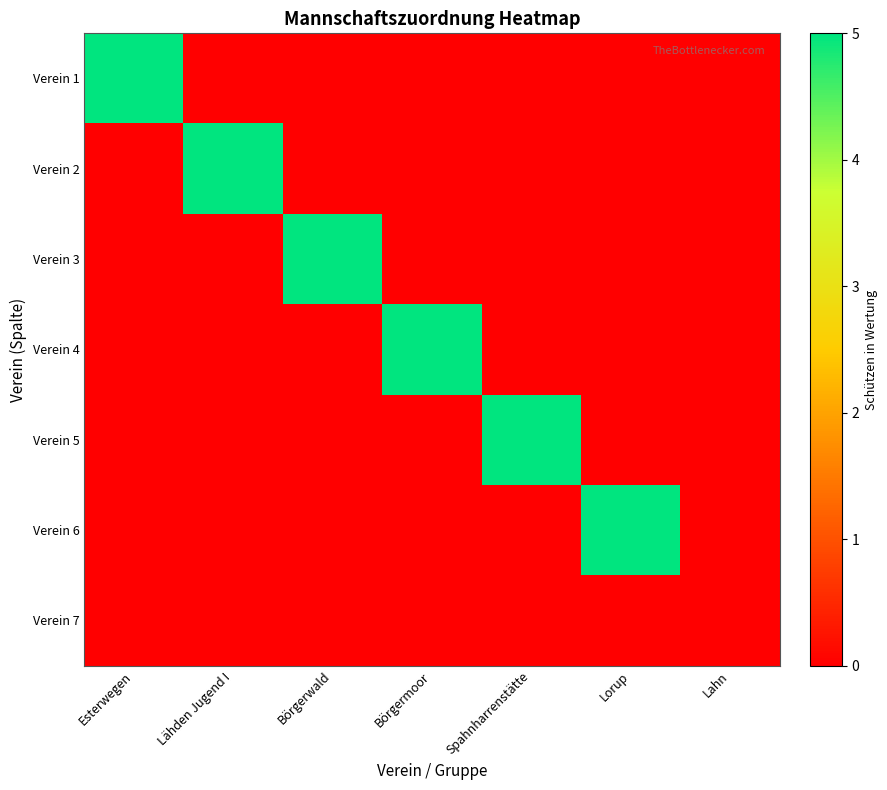

What is the greatest value displayed?

5